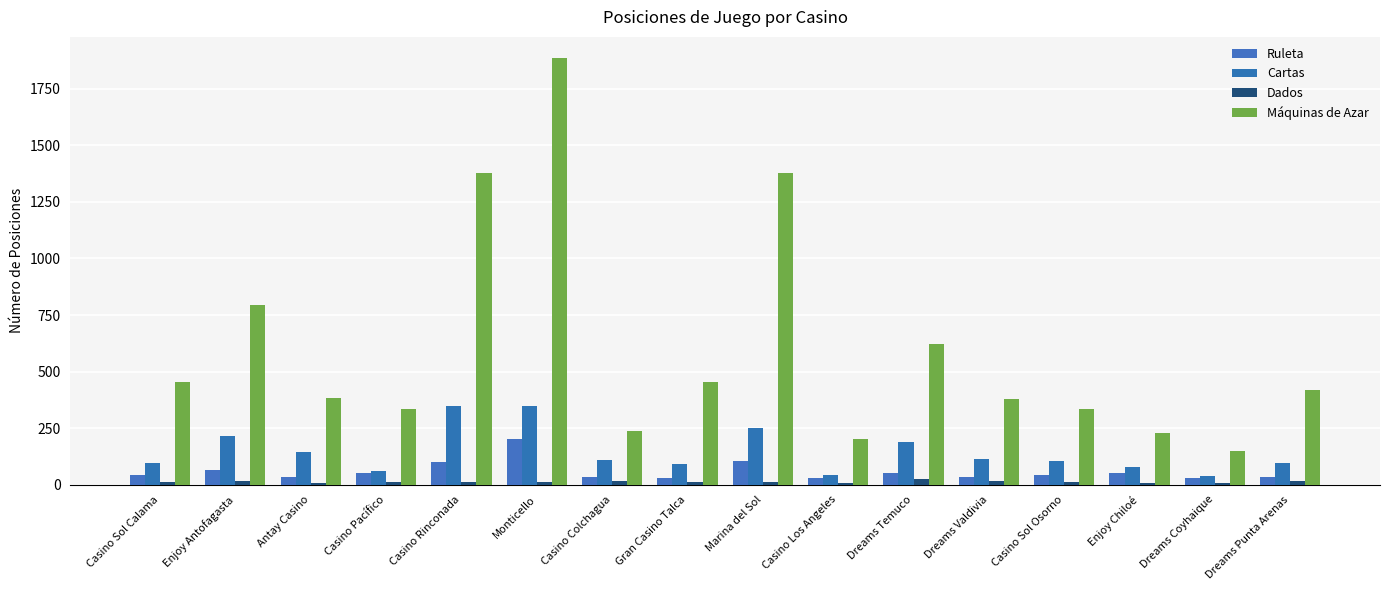

How many bars are there in total?

64